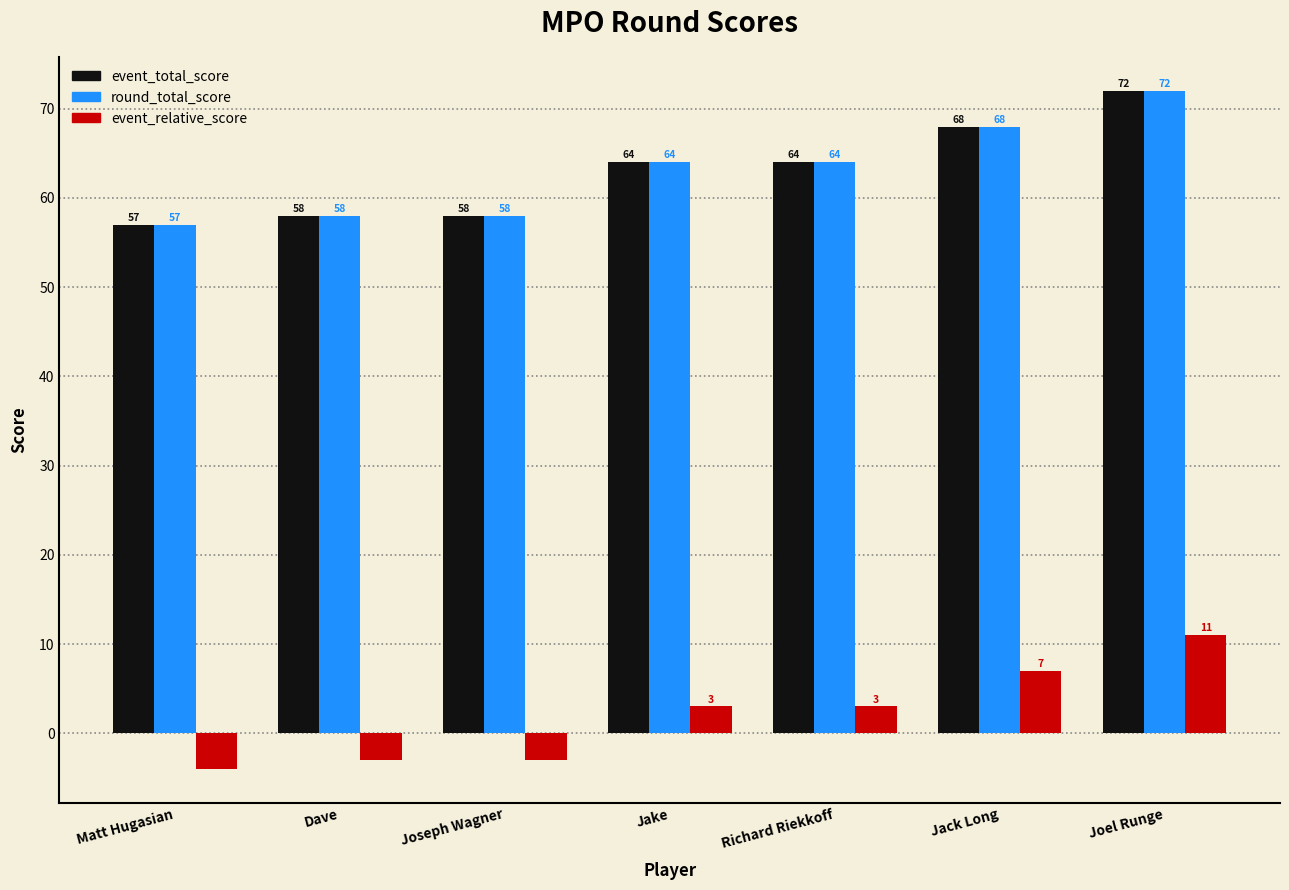

Does the chart contain stacked bars?

No